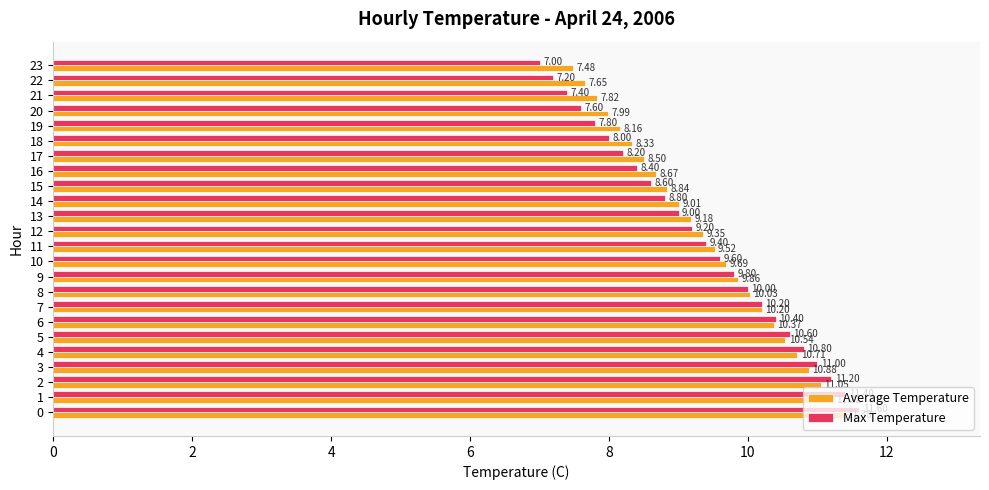

How many series are shown in this chart?

2